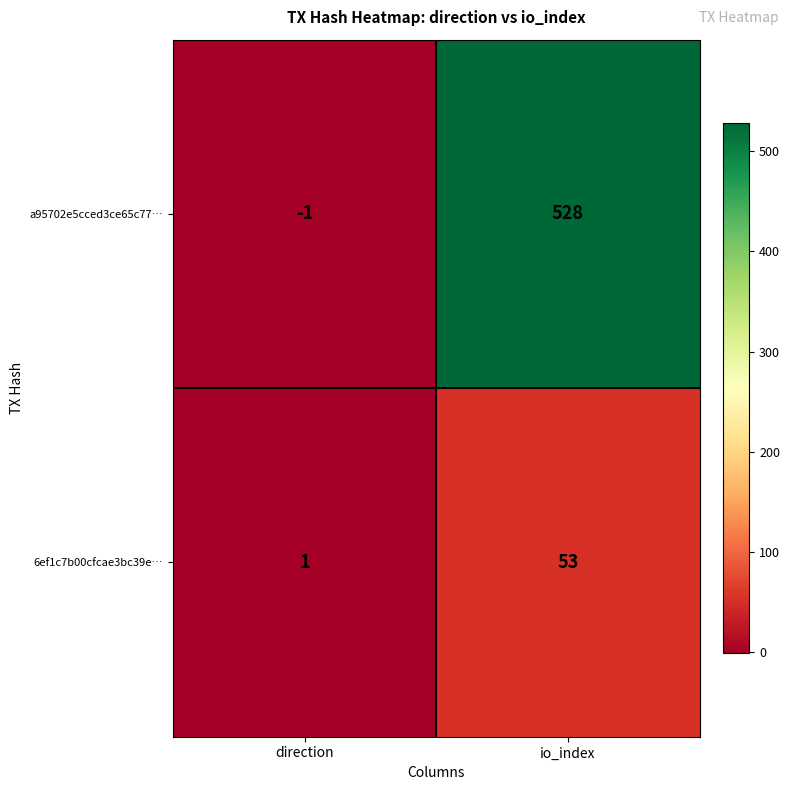

List the series in order of their overall mean, highest first.

a95702e5cced3ce65c77…, 6ef1c7b00cfcae3bc39e…